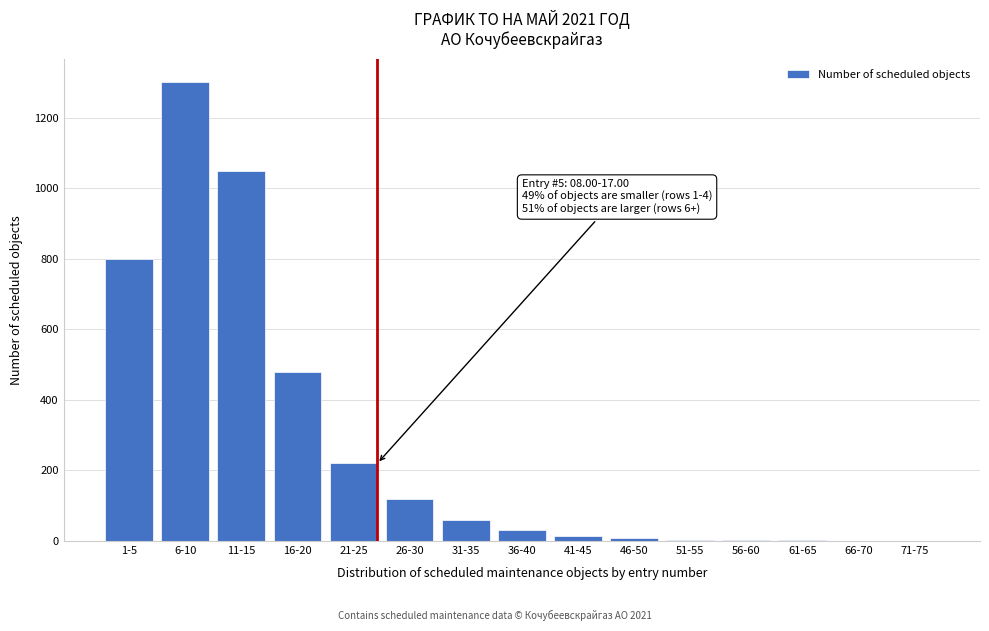

Is it true that the value at 26-30 is 120?

True